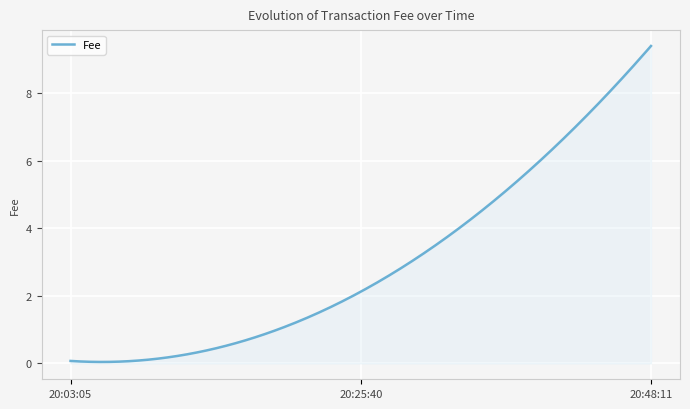

What is the maximum value shown in the chart?

9.4